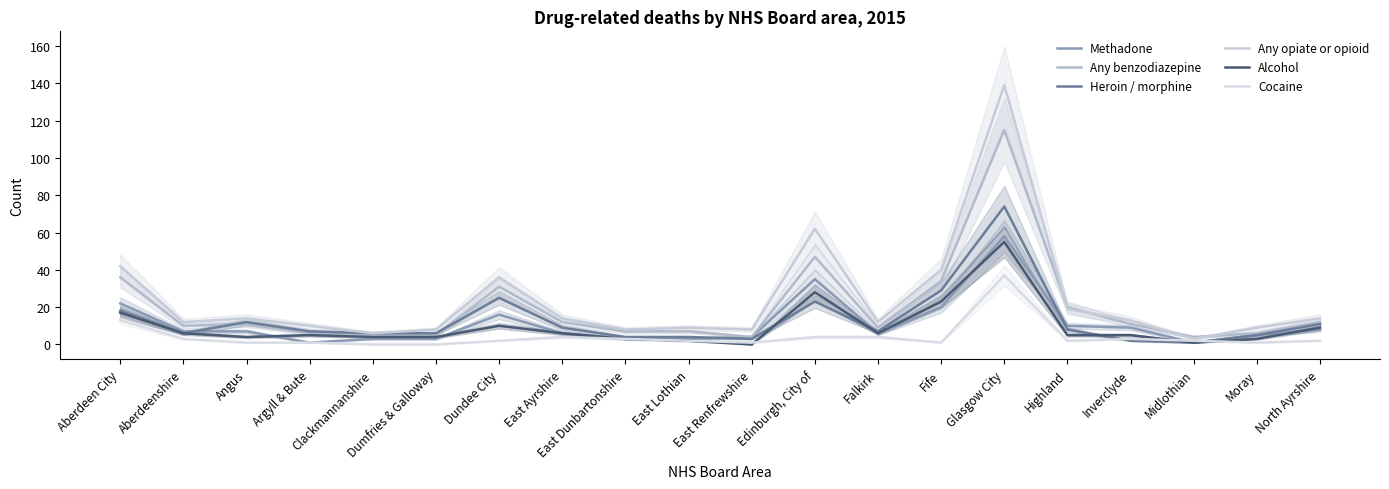

How many data points in Any benzodiazepine are above 11?

8